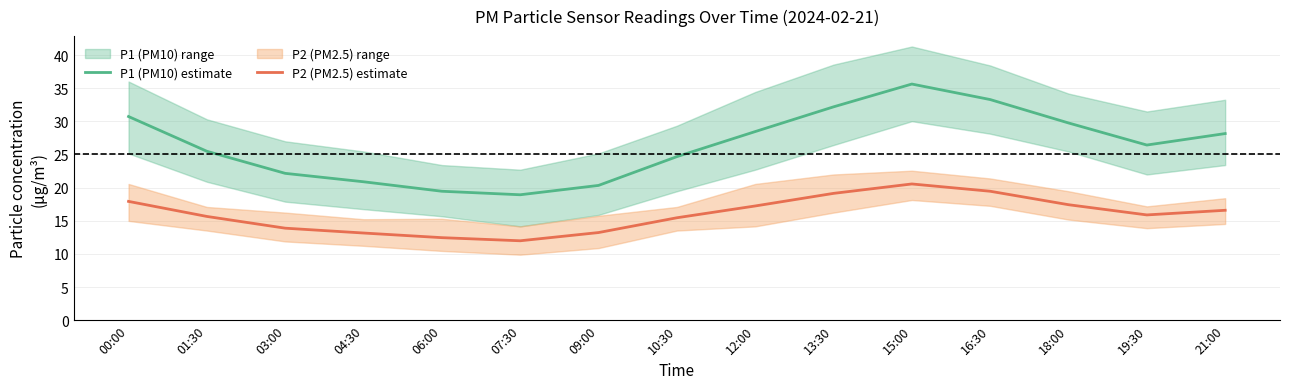

Reading left to right, list all the values displayed in this chart.

P1 (PM10) estimate: 30.7	25.5	22.1	20.9	19.4	18.9	20.3	24.7	28.4	32.2	35.6	33.3	29.8	26.4	28.1
P2 (PM2.5) estimate: 17.9	15.7	13.9	13.2	12.4	12.0	13.2	15.4	17.2	19.1	20.6	19.4	17.4	15.9	16.6